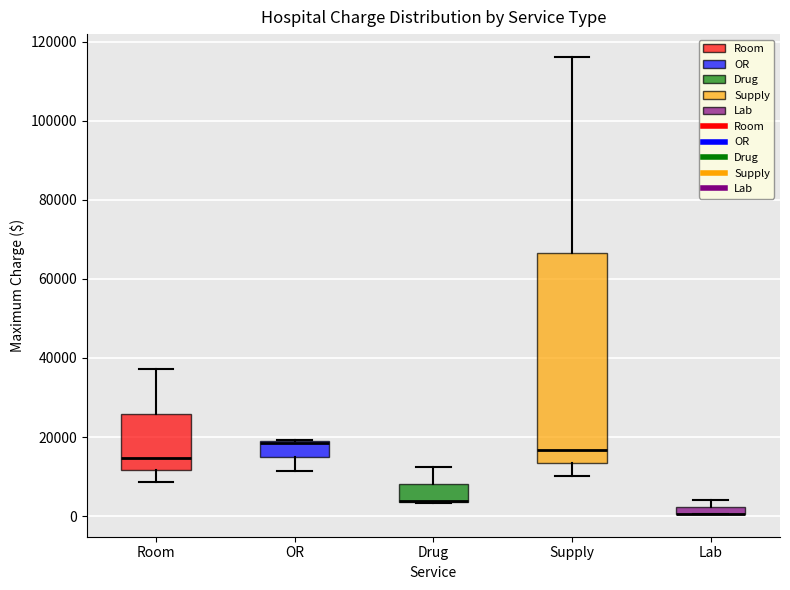

Comparing the boxes themselves (not the whiskers), which one is the tallest?

Supply